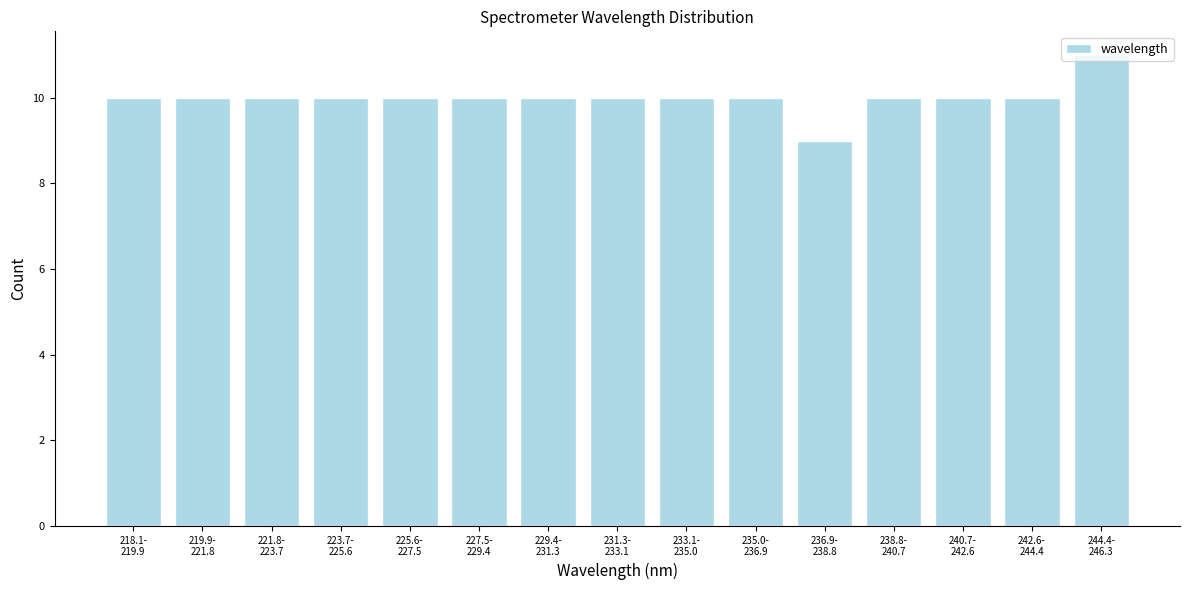

What is the value of the 5th bar from the left?

10